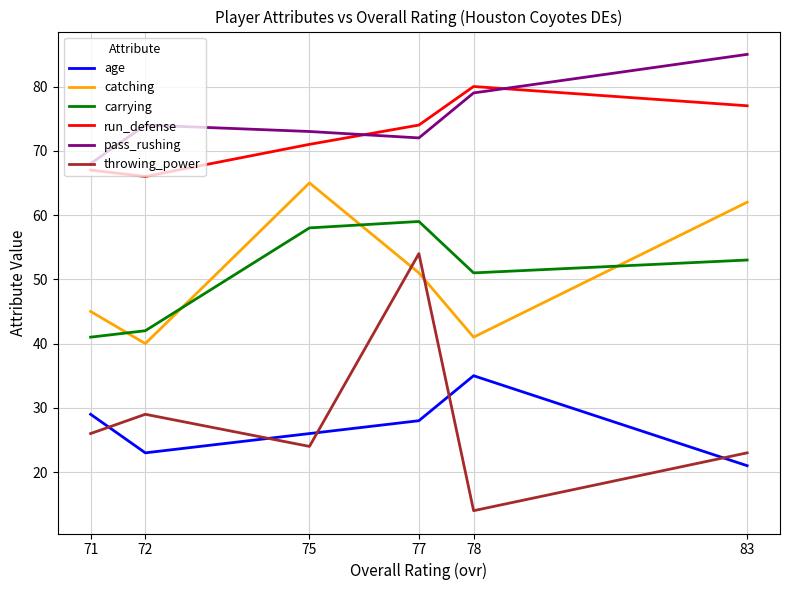

What is the difference between the maximum and minimum values in the catching series?

25